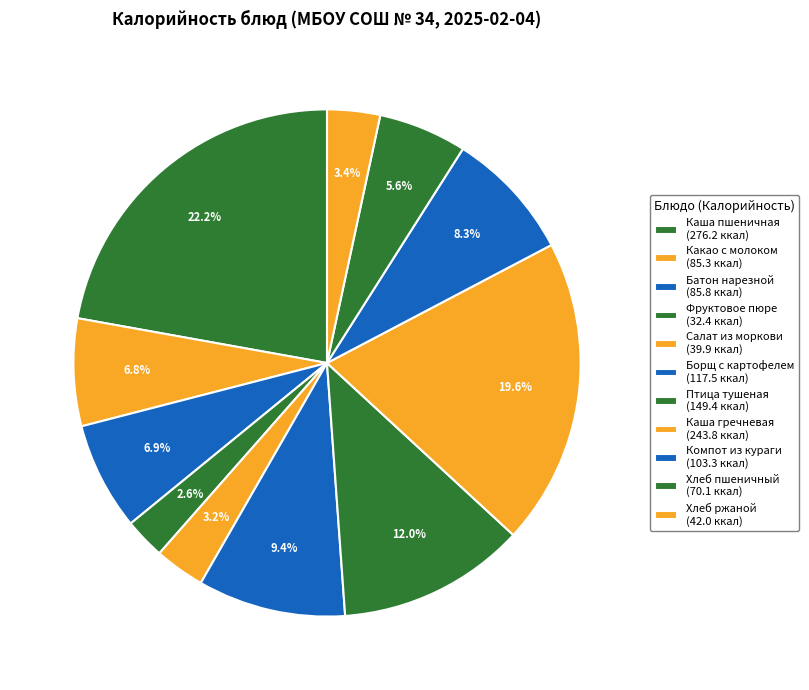

Count the number of slices in the pie.

11